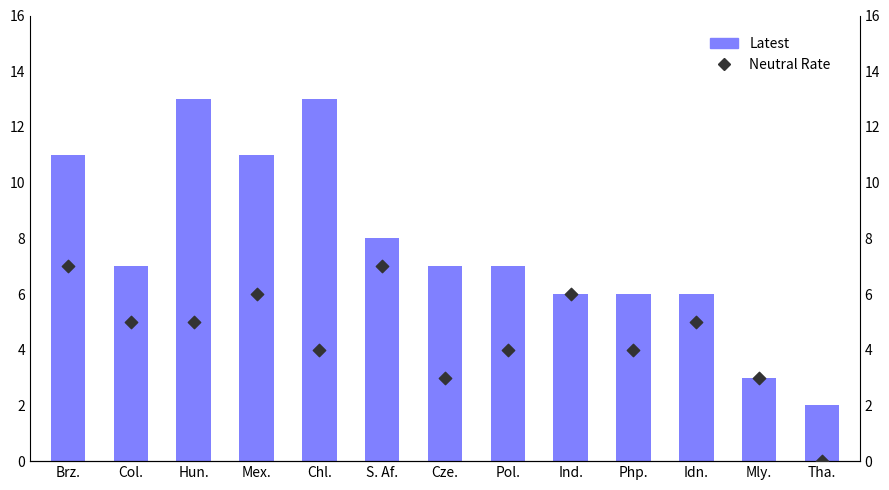

What is the total value across all series at Mex.?

17